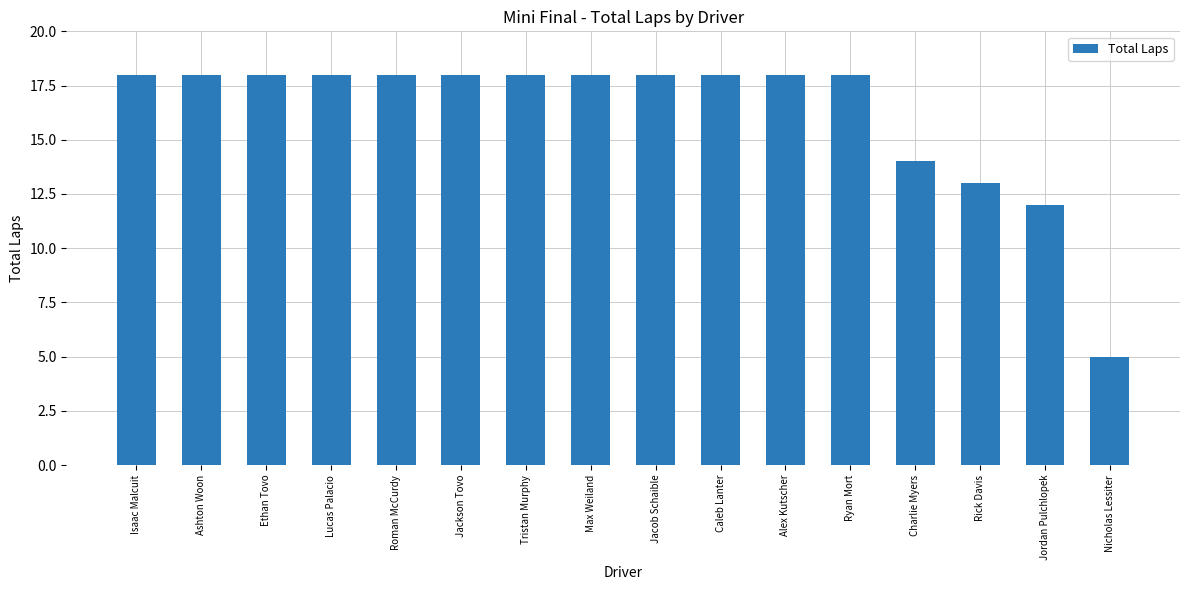

Does the chart contain any negative values?

No